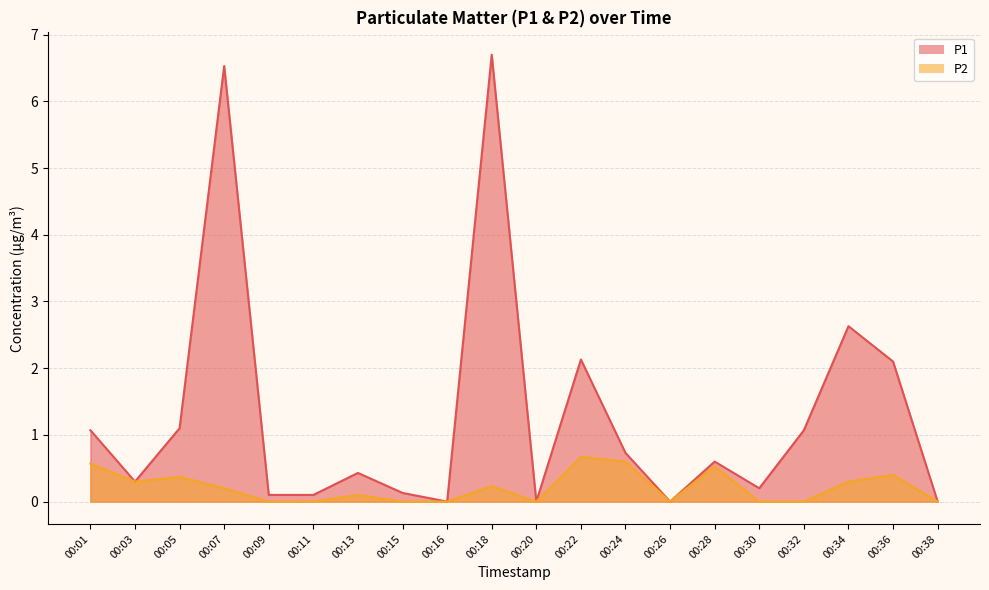

What is the value of the P1 point at the 1st from the left?

1.1